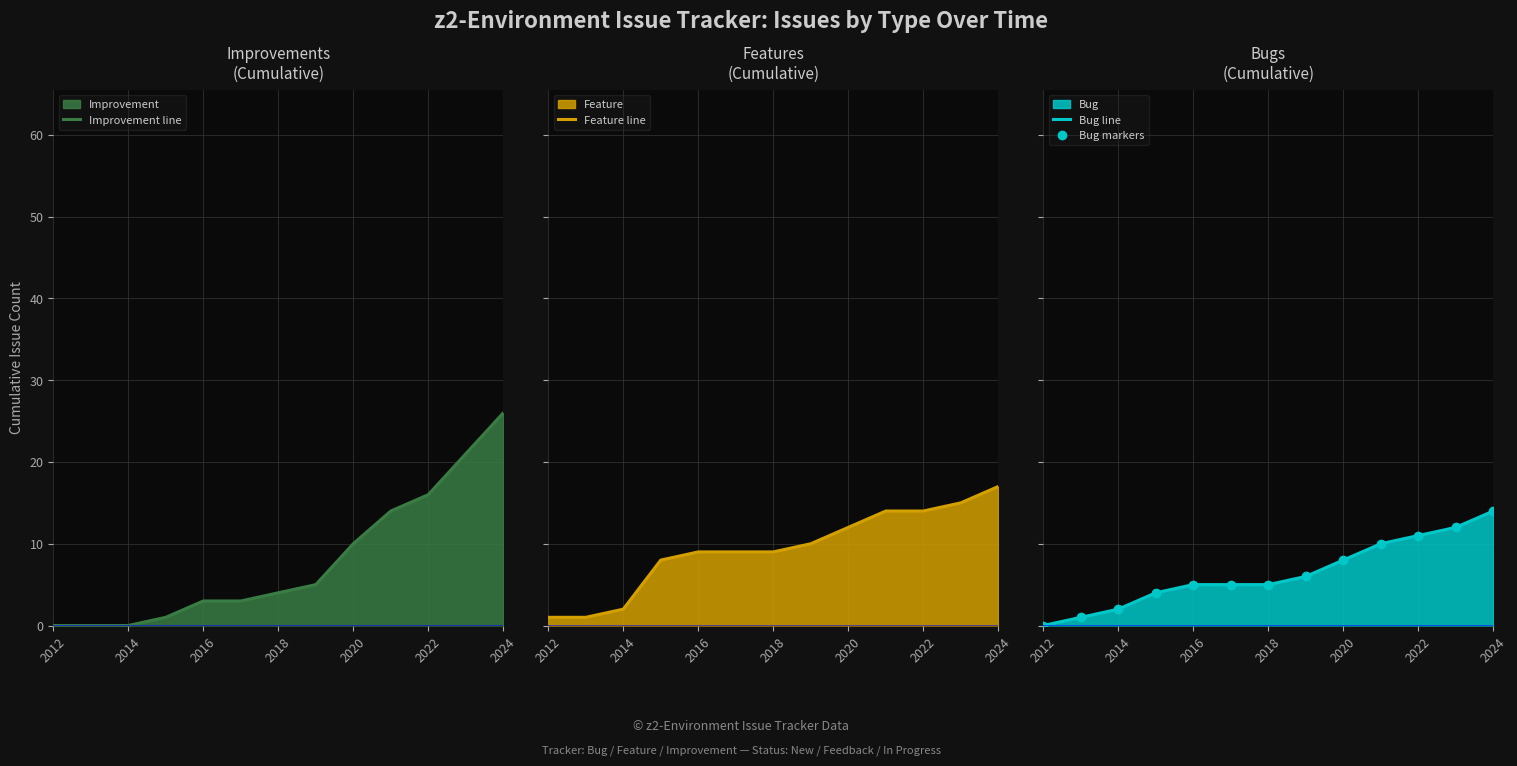

Does the chart have visible grid lines?

Yes